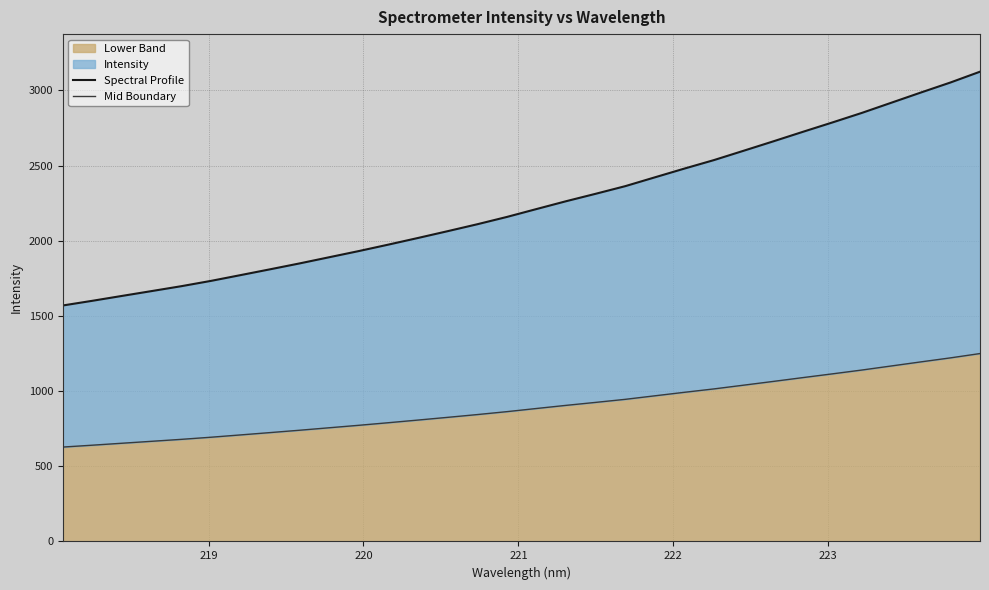

What is the minimum value for Lower Band?

627.8